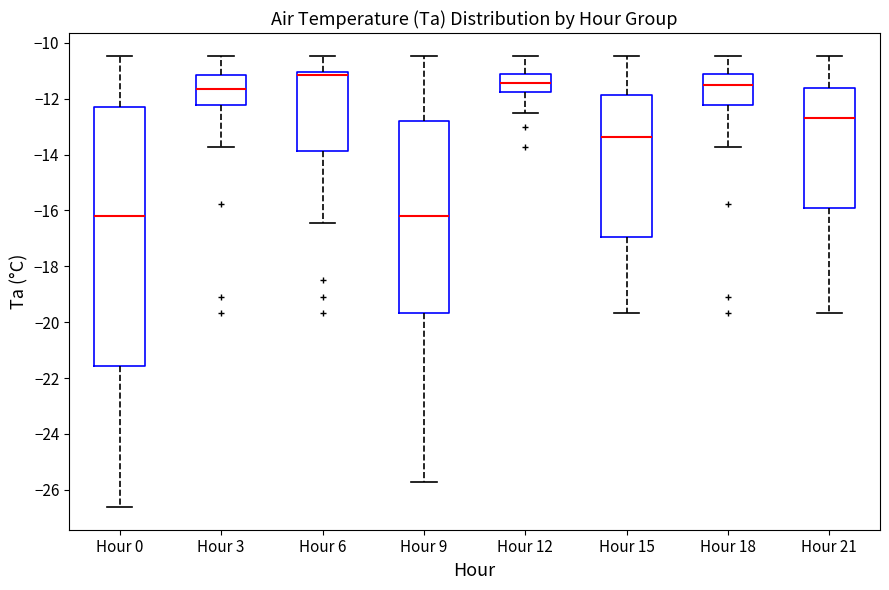

Reading left to right, read every box against the y-axis: the position of its median line, the range the box covers, and the ends of its whiskers. The values are not printed on the chart, so give them approximately, as read against the axis.

Hour 0: median -16.2, box -21.6 to -12.2, whiskers -26.6 to -10.4
Hour 3: median -11.6, box -12.2 to -11.2, whiskers -13.8 to -10.4
Hour 6: median -11.2, box -13.8 to -11.0, whiskers -16.4 to -10.4
Hour 9: median -16.2, box -19.6 to -12.8, whiskers -25.8 to -10.4
Hour 12: median -11.4, box -11.8 to -11.2, whiskers -12.6 to -10.4
Hour 15: median -13.4, box -17.0 to -11.8, whiskers -19.6 to -10.4
Hour 18: median -11.4, box -12.2 to -11.2, whiskers -13.8 to -10.4
Hour 21: median -12.6, box -16.0 to -11.6, whiskers -19.6 to -10.4